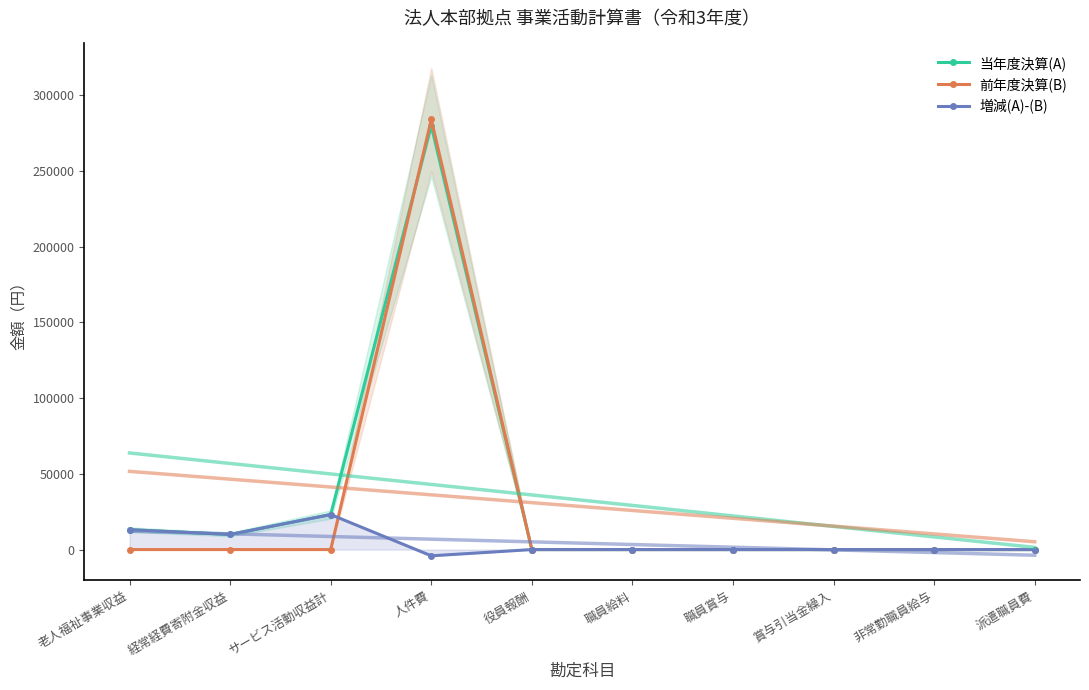

What is the label of the 7th point from the right?

人件費